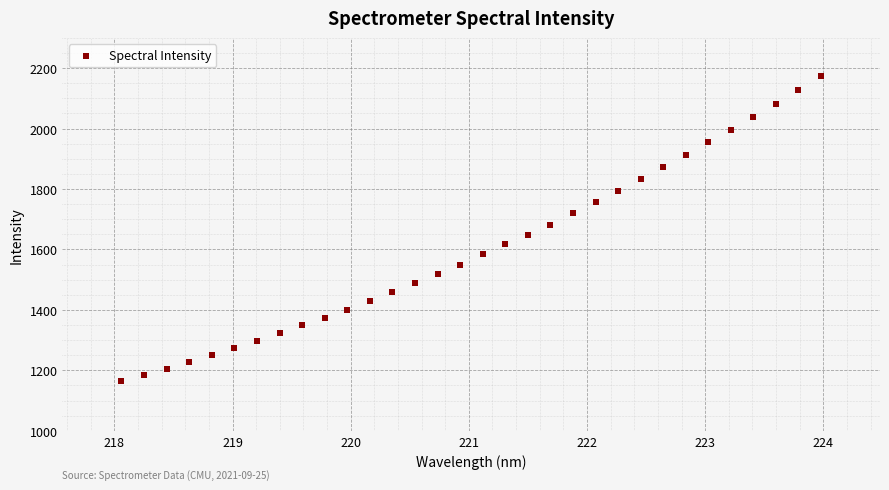

What is the range of Y values (max minus min)?

1010.0